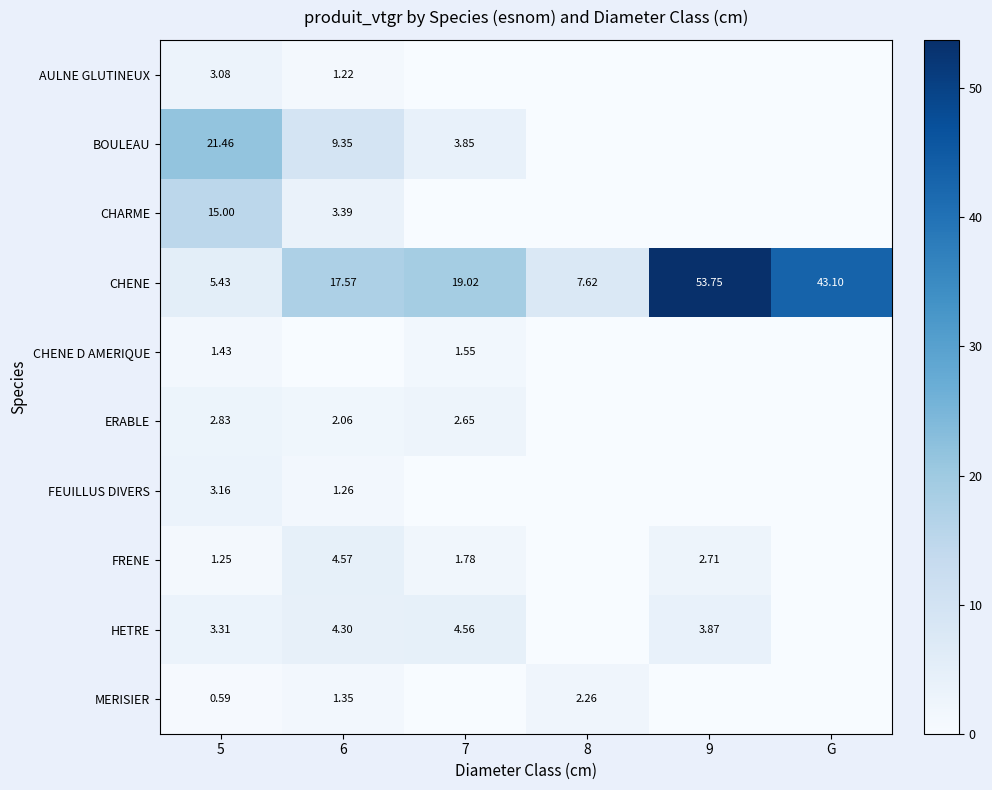

Rank the series at 5 from highest to lowest value.

BOULEAU, CHARME, CHENE, HETRE, FEUILLUS DIVERS, AULNE GLUTINEUX, ERABLE, CHENE D AMERIQUE, FRENE, MERISIER